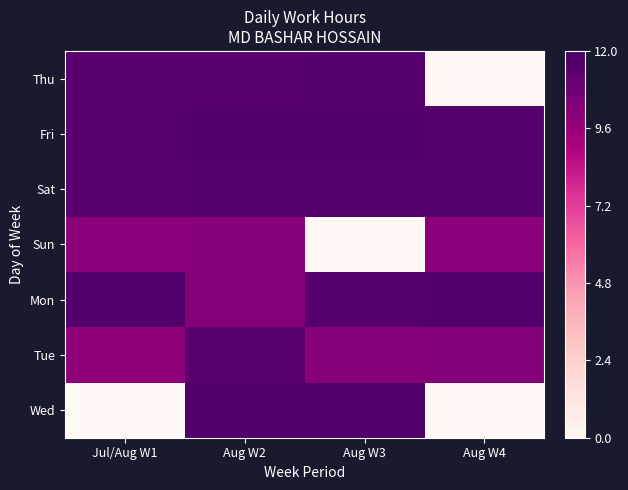

At which category is the sum across all series the highest?

Aug W2